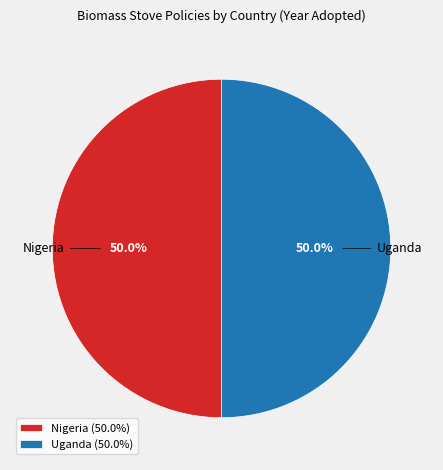

What is the ratio of the value at Nigeria to the value at Uganda?

1.0